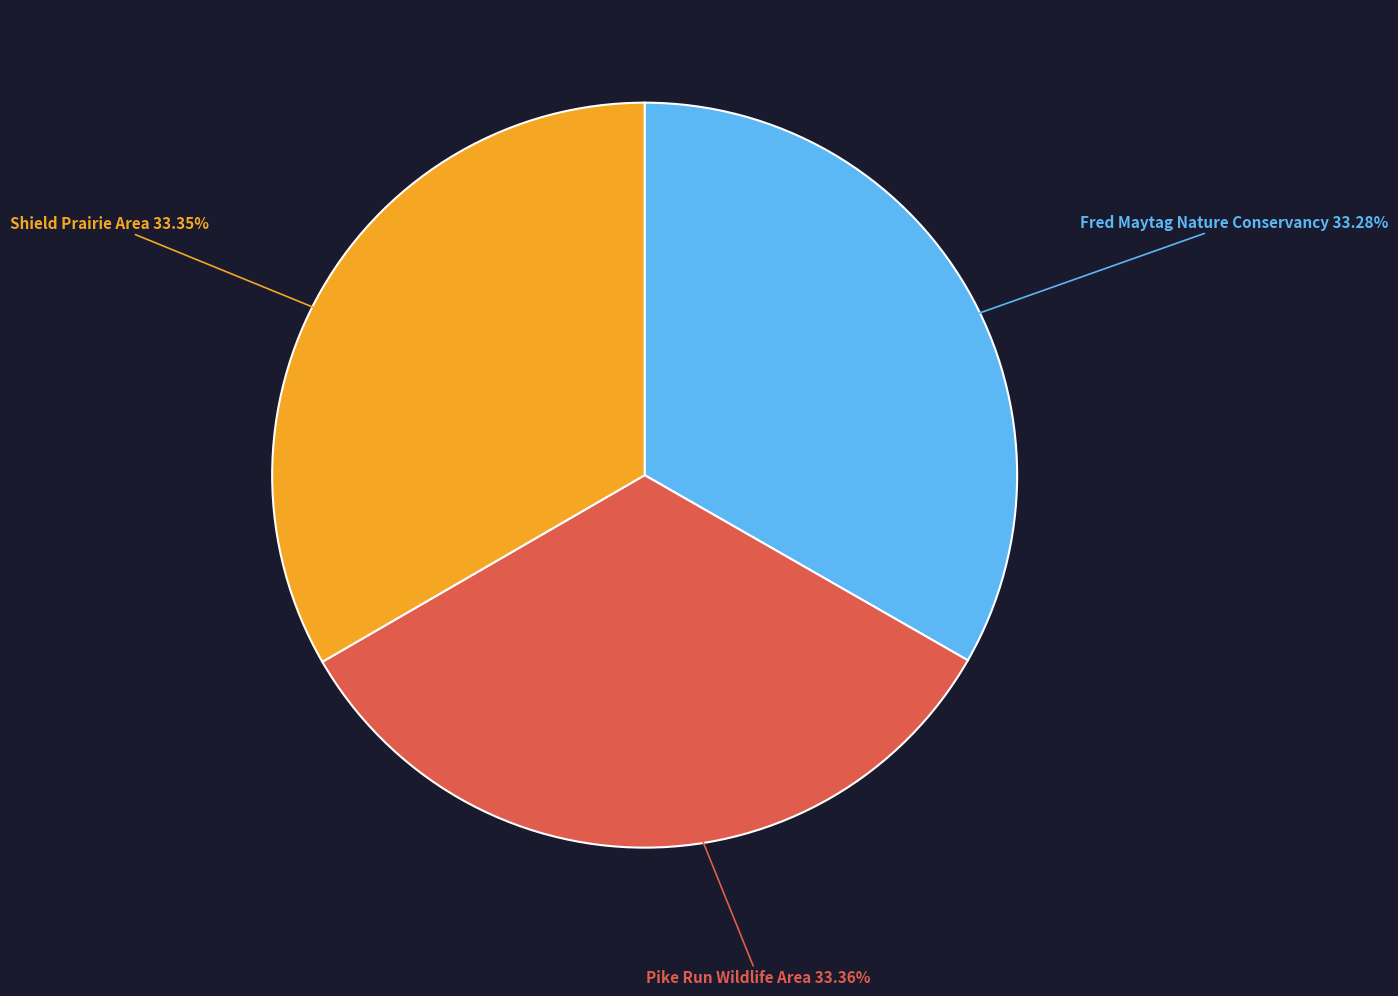

What is the ratio of the value at Shield Prairie Area to the value at Pike Run Wildlife Area?

1.0